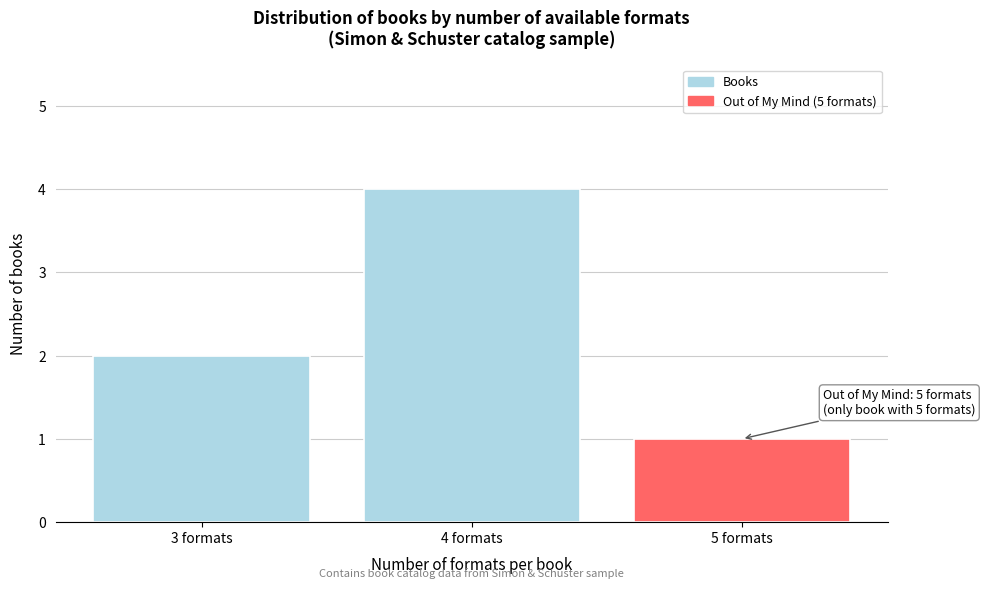

Reading left to right, transcribe all the data shown in this chart.

3 formats=2	4 formats=4	5 formats=1